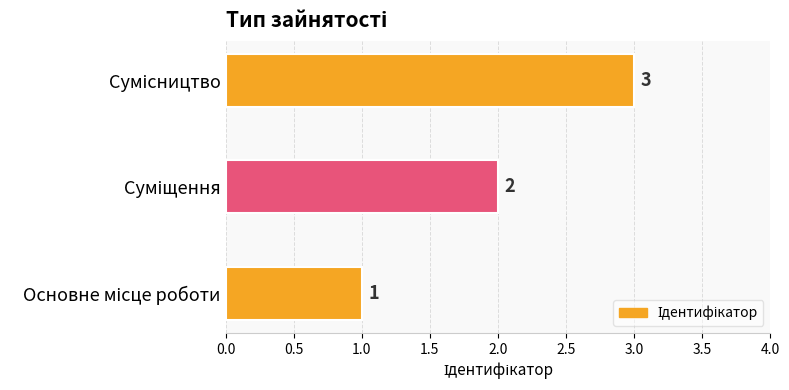

What is the sum of all values?

6